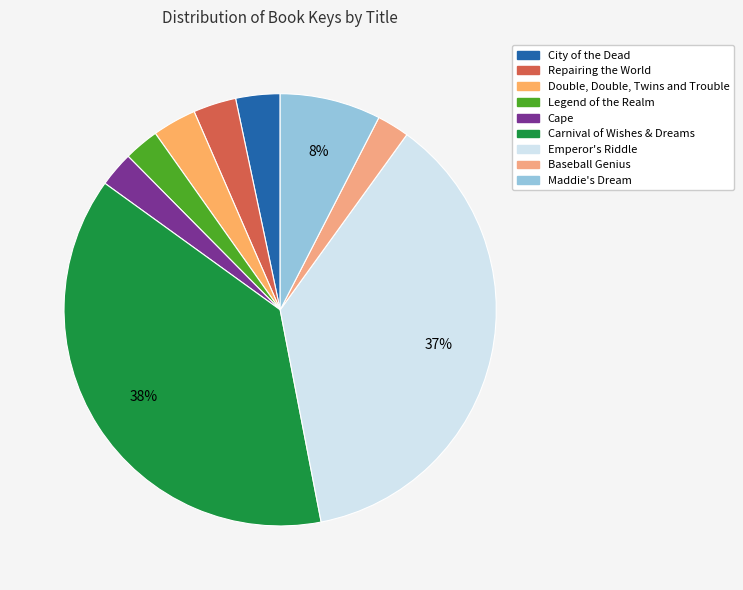

How many segments does this pie chart have?

9